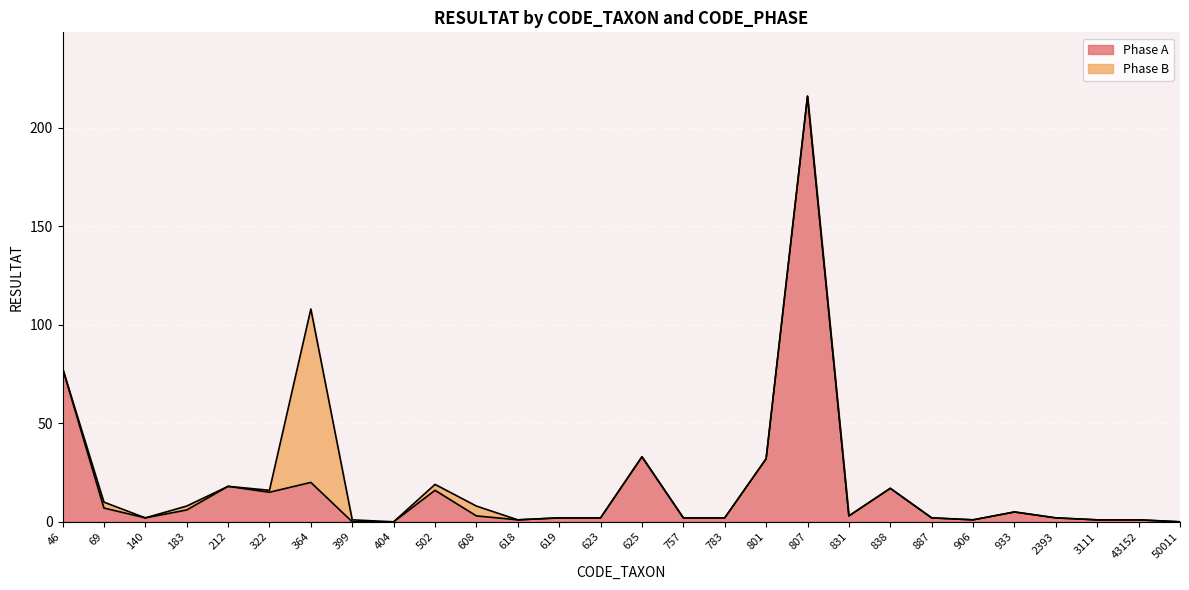

What is the change in value from 887 to 50011?

-2